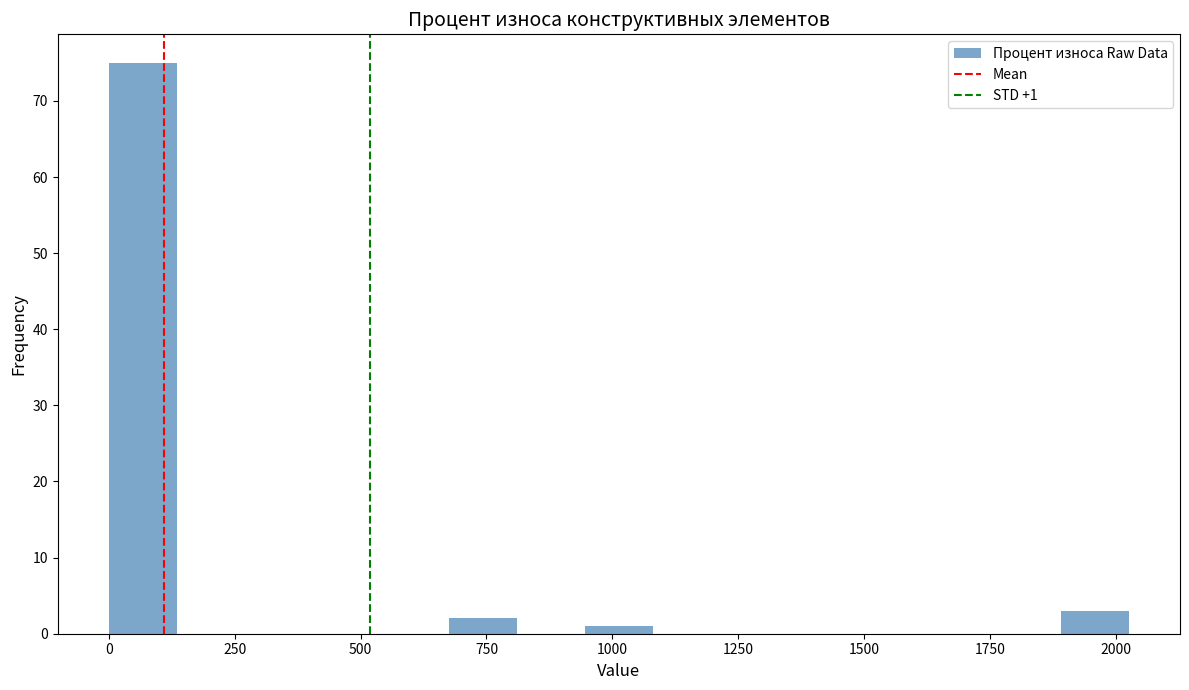

Read against the x-axis, roughly where is the centre of the tallest bar?

50